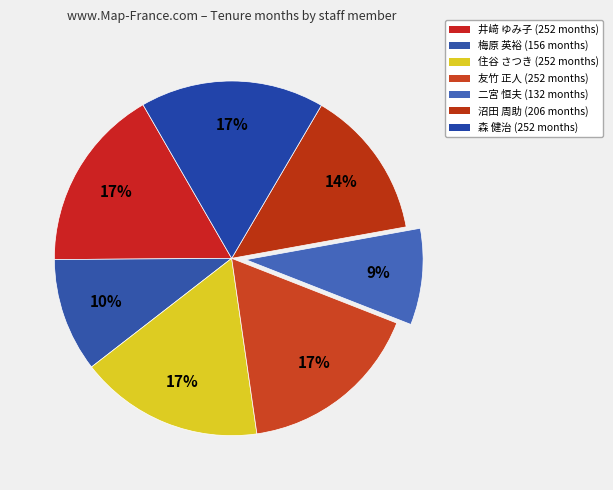

How many segments does this pie chart have?

7